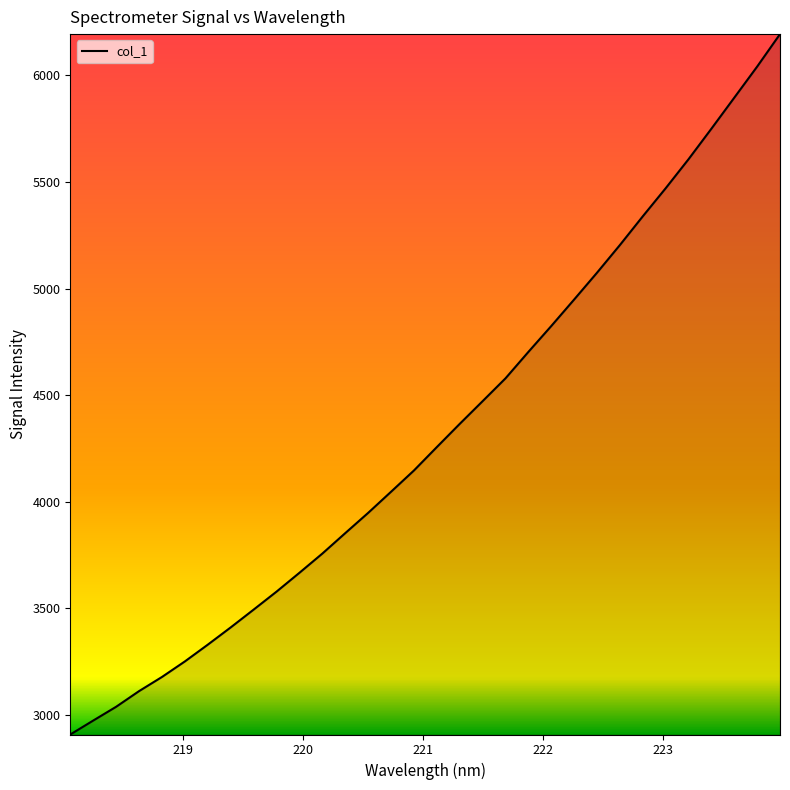

What is the greatest value displayed?

6193.7